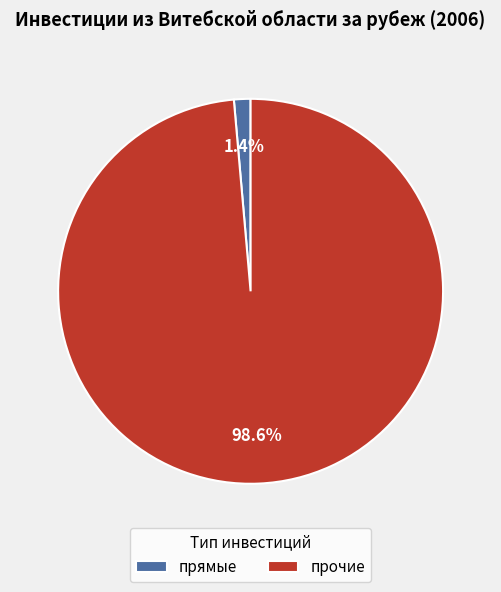

To the nearest percent, what is the difference between the прочие and прямые slice percentages?

97%